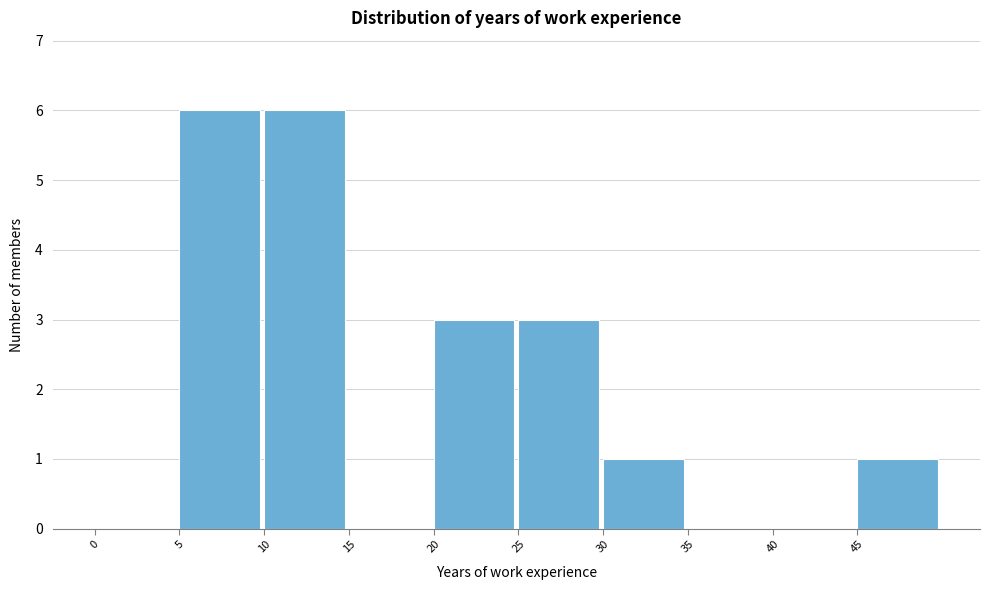

Reading left to right, list every bar in this chart as the range it spans on the x-axis followed by its height. The values are not printed on the chart, so give them approximately, as read against the axis.

0 to 5: 0
5 to 10: 6
10 to 15: 6
15 to 20: 0
20 to 25: 3
25 to 30: 3
30 to 35: 1
35 to 40: 0
40 to 45: 0
45 to 50: 1